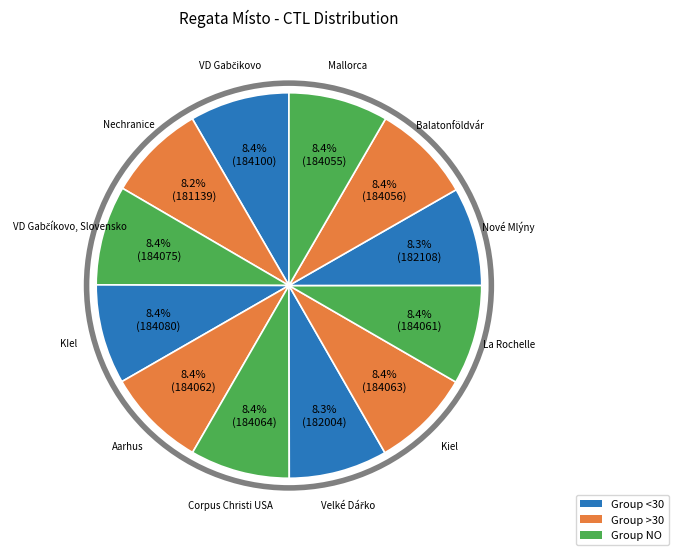

Does any single category account for the majority?

No